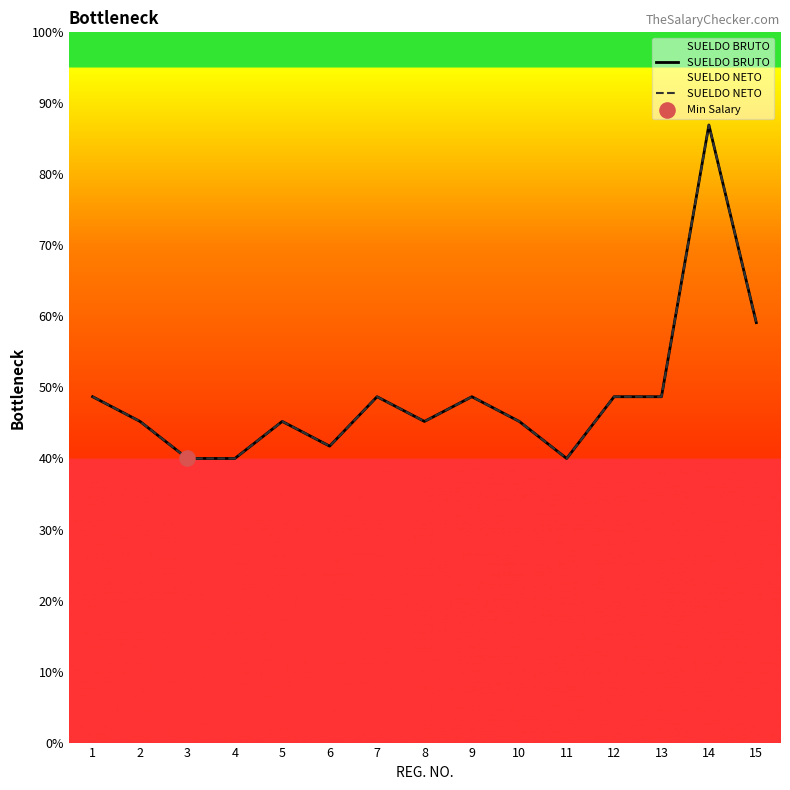

Is the value of SUELDO BRUTO at 11 greater than the value of SUELDO NETO at 9?

No